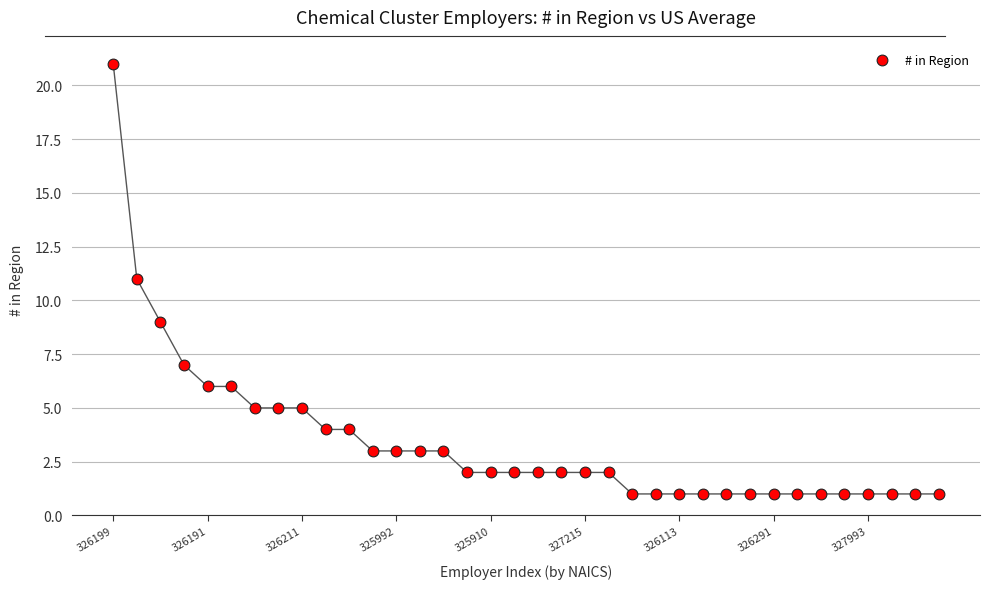

What is the range of Y values (max minus min)?

20